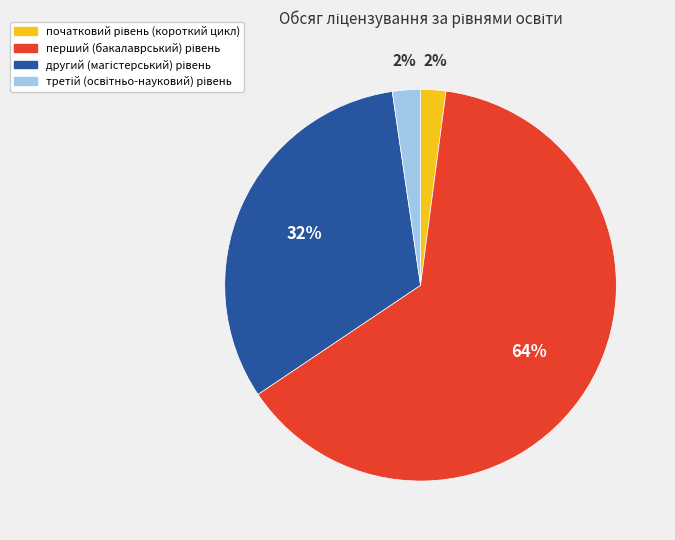

Does any single category account for the majority?

Yes